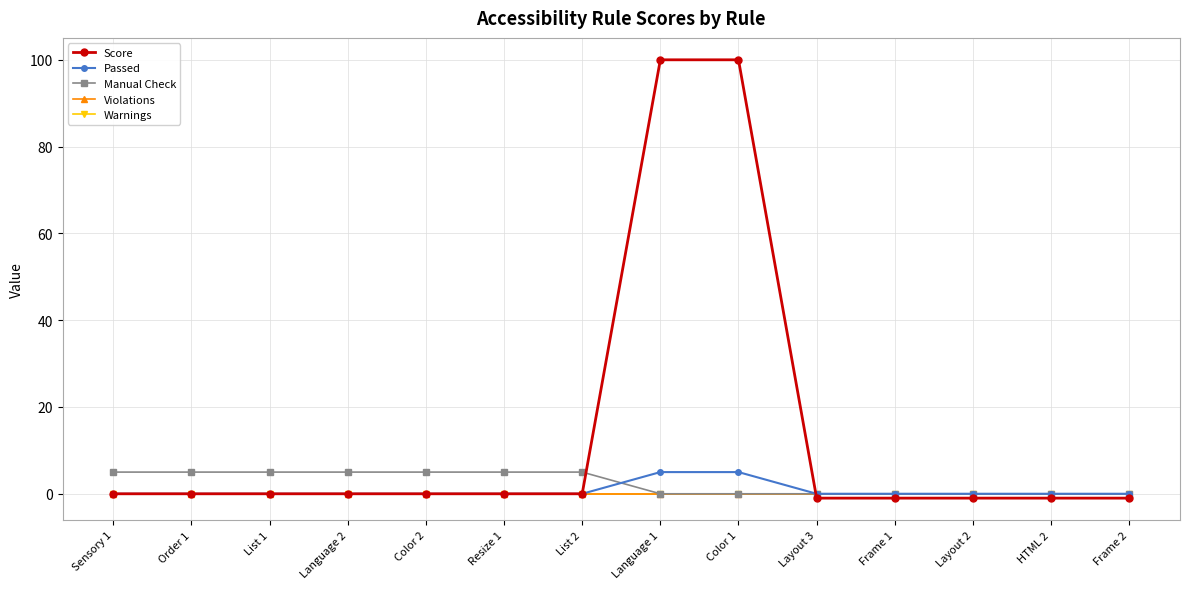

At which category does the chart reach its minimum across all series?

Layout 3